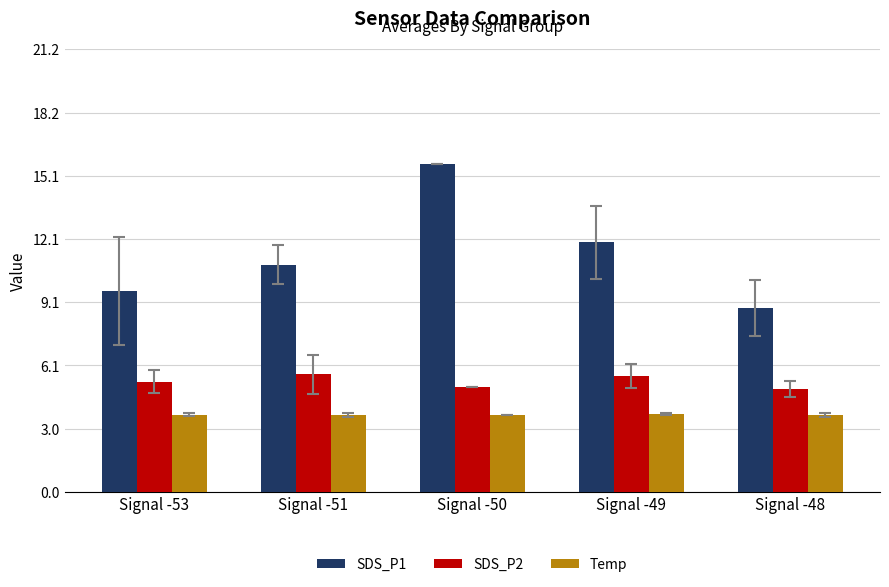

Which series has the widest spread of values?

SDS_P1